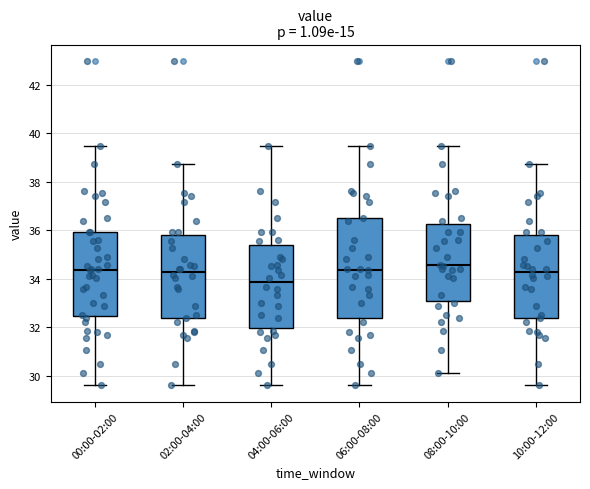

Reading left to right, transcribe this box plot: for each box, give where its median line is, the range the box spans, and where its two whiskers end, as read against the y-axis. The values are not printed on the chart, so give them approximately, as read against the axis.

00:00-02:00: median 34.4, box 32.4 to 36.0, whiskers 29.6 to 39.4
02:00-04:00: median 34.2, box 32.4 to 35.8, whiskers 29.6 to 38.8
04:00-06:00: median 33.8, box 32.0 to 35.4, whiskers 29.6 to 39.4
06:00-08:00: median 34.4, box 32.4 to 36.4, whiskers 29.6 to 39.4
08:00-10:00: median 34.6, box 33.0 to 36.2, whiskers 30.2 to 39.4
10:00-12:00: median 34.2, box 32.4 to 35.8, whiskers 29.6 to 38.8